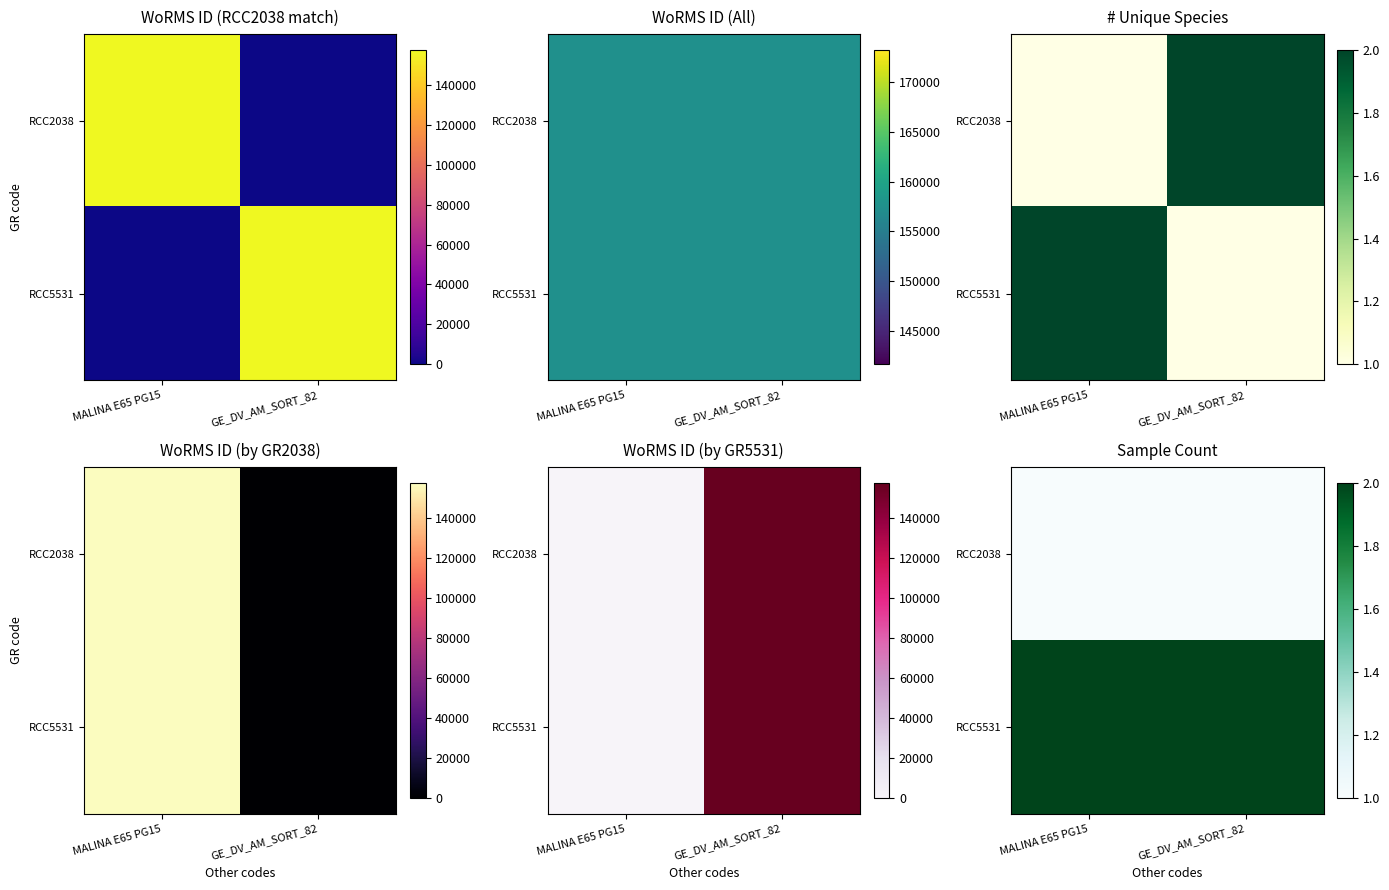

The RCC5531 series shows 2 at MALINA E65 PG15. True or false?

True